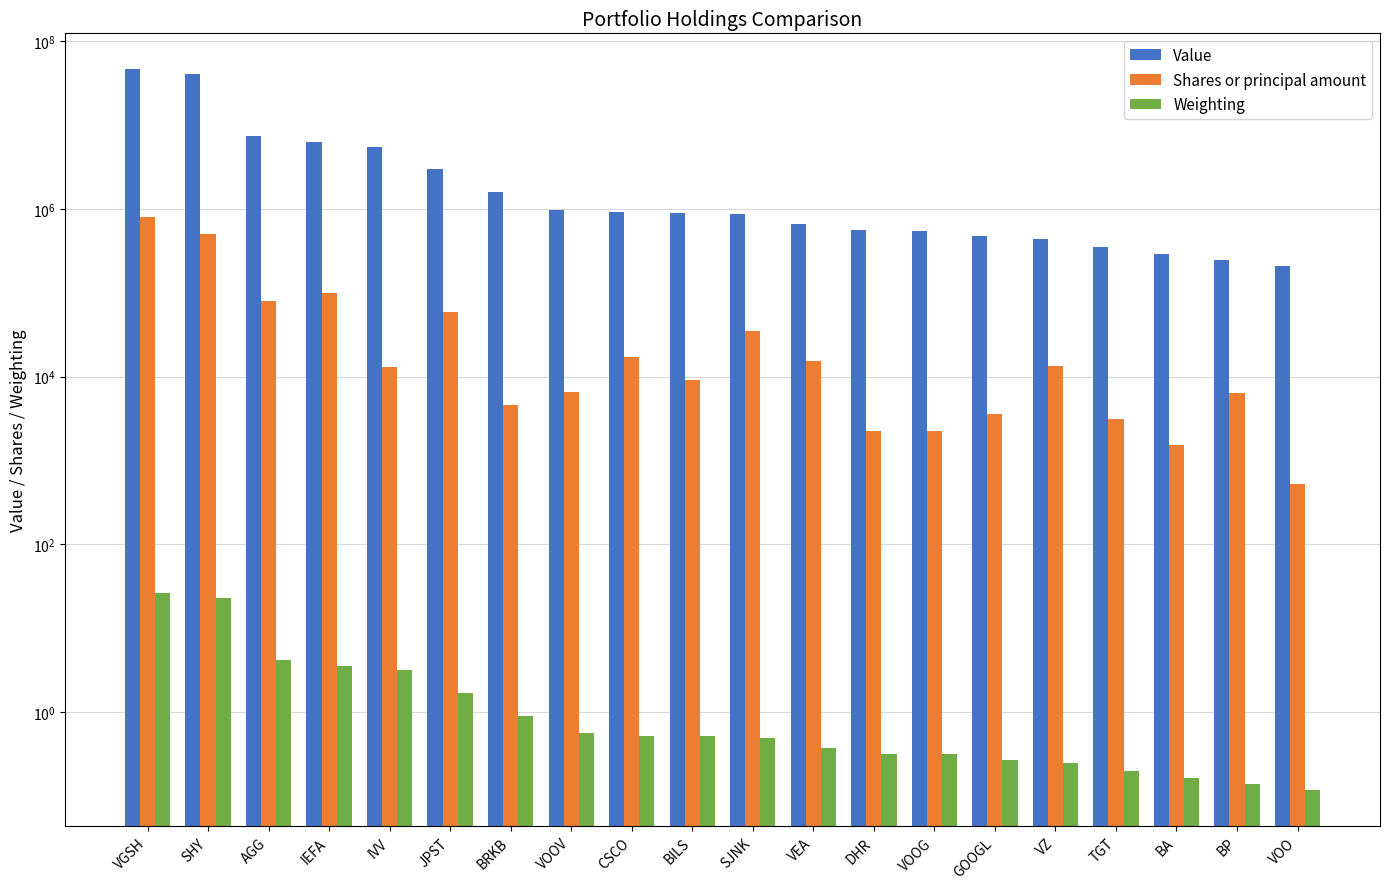

How many values in the Value series are below 900140?

10